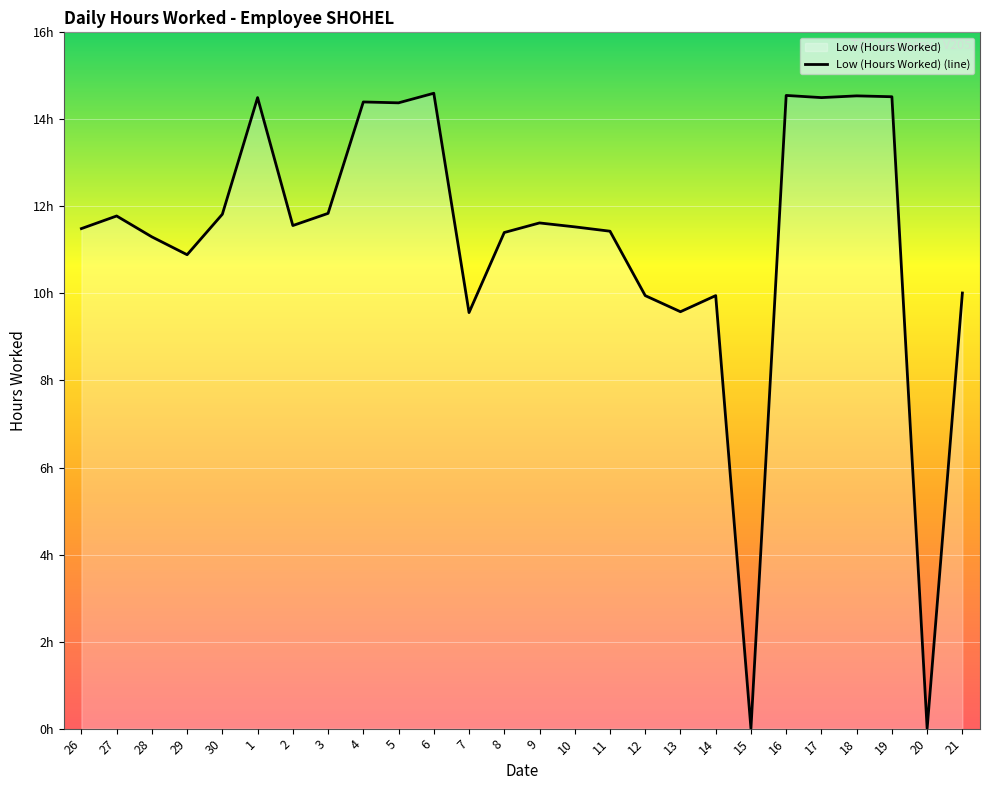

List the labels in order of value, smallest first.

15, 20, 7, 13, 12, 14, 21, 29, 28, 8, 11, 26, 10, 2, 9, 27, 30, 3, 5, 4, 1, 17, 19, 18, 16, 6